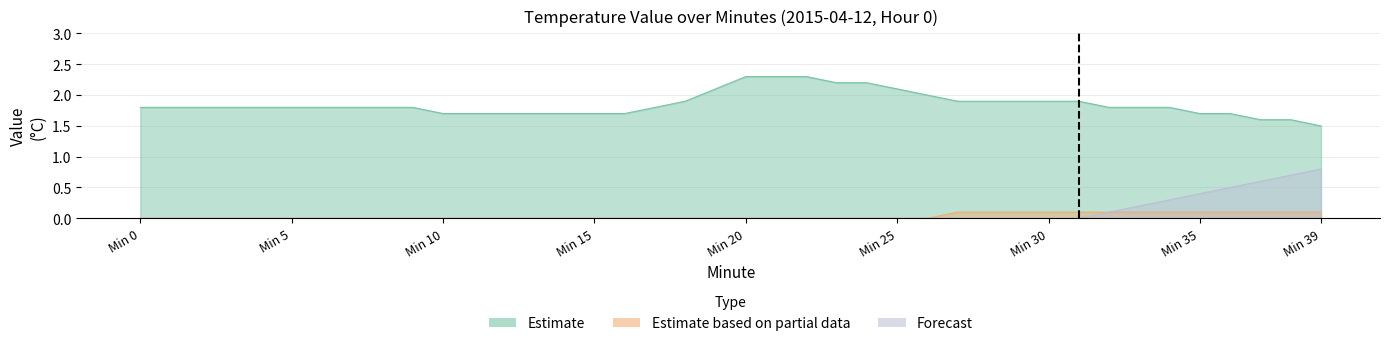

True or false: Estimate has a value of 1.8 at 1.

True